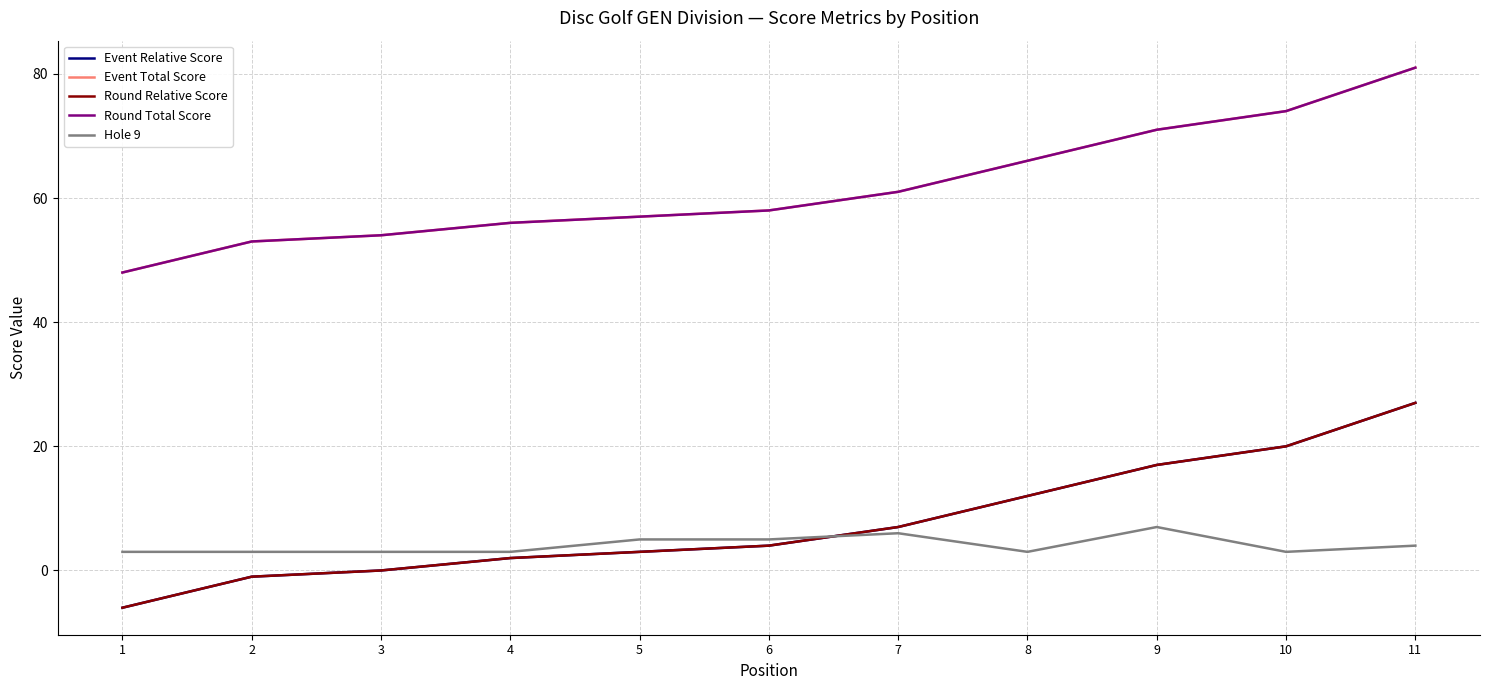

Reading left to right, what are all the values shown in this chart?

Event Relative Score: 1=-6	2=-1	3=0	4=2	5=3	6=4	7=7	8=12	9=17	10=20	11=27
Event Total Score: 1=48	2=53	3=54	4=56	5=57	6=58	7=61	8=66	9=71	10=74	11=81
Round Relative Score: 1=-6	2=-1	3=0	4=2	5=3	6=4	7=7	8=12	9=17	10=20	11=27
Round Total Score: 1=48	2=53	3=54	4=56	5=57	6=58	7=61	8=66	9=71	10=74	11=81
Hole 9: 1=3	2=3	3=3	4=3	5=5	6=5	7=6	8=3	9=7	10=3	11=4